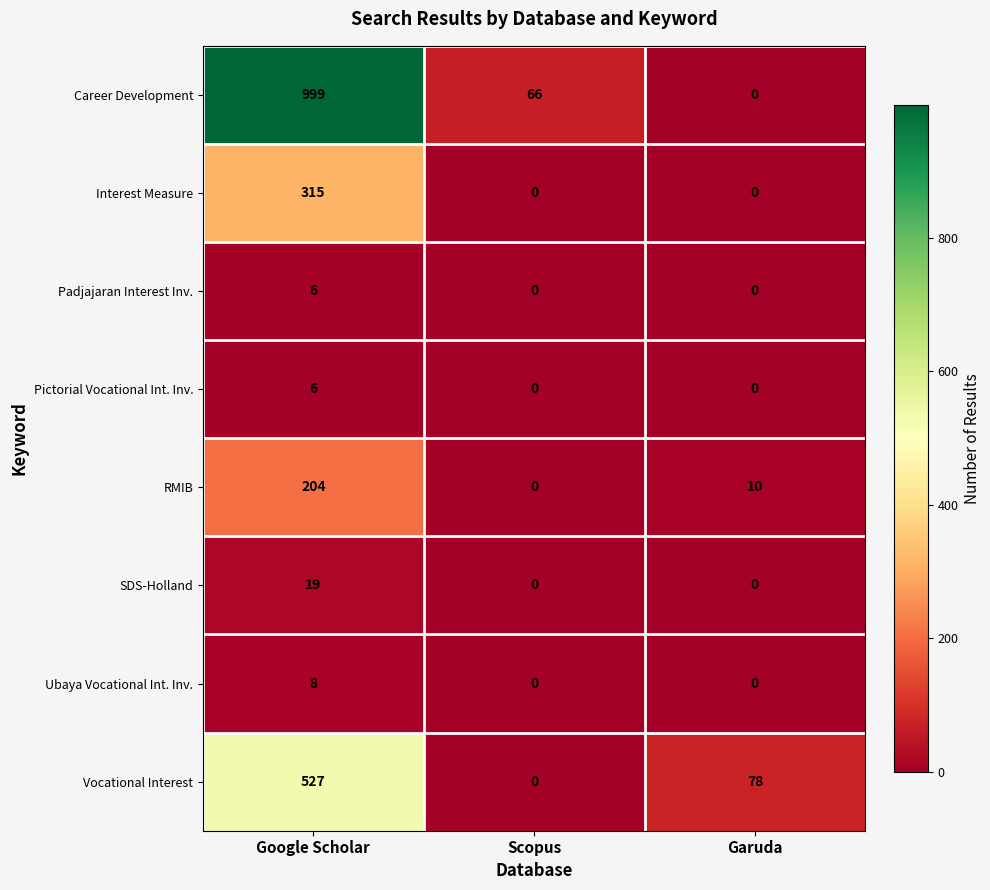

List the labels in order of Vocational Interest value, smallest first.

Scopus, Garuda, Google Scholar